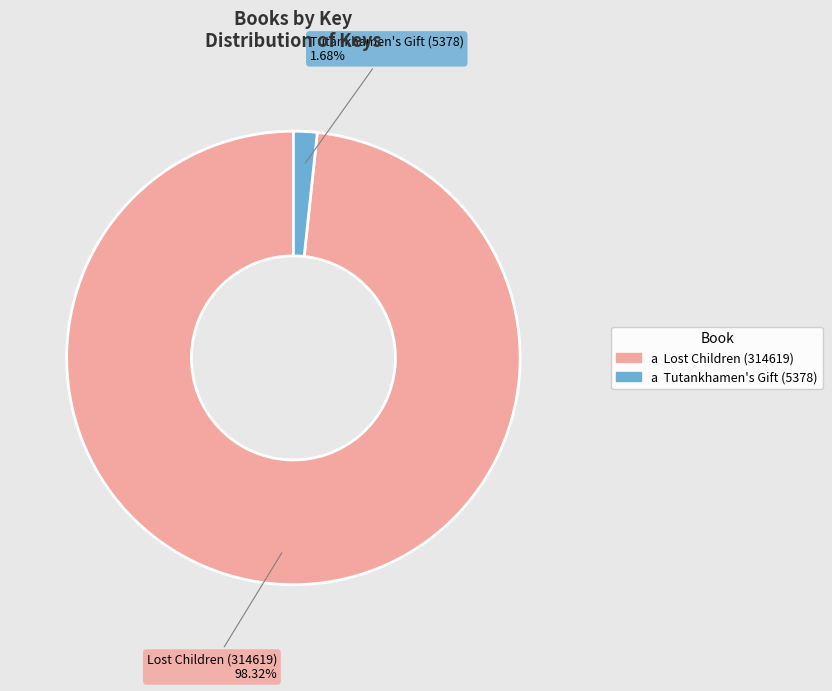

Does any single category account for the majority?

Yes